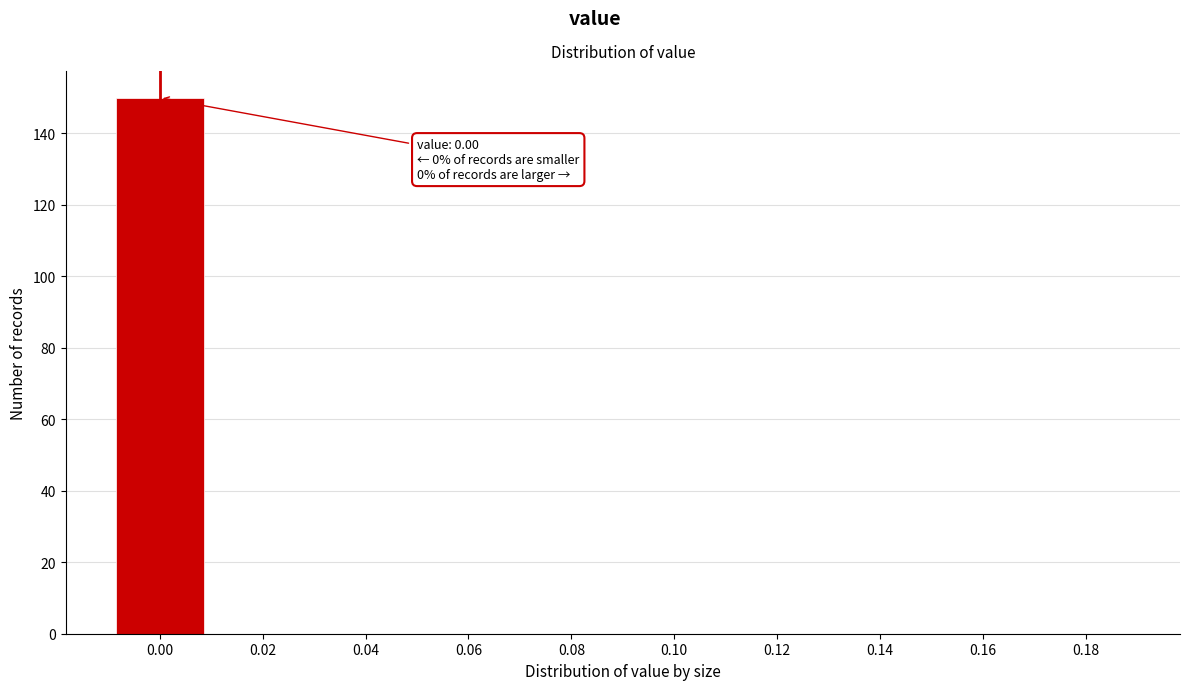

Reading left to right, extract all data points from this chart.

0.00=150	0.02=0	0.04=0	0.06=0	0.08=0	0.10=0	0.12=0	0.14=0	0.16=0	0.18=0